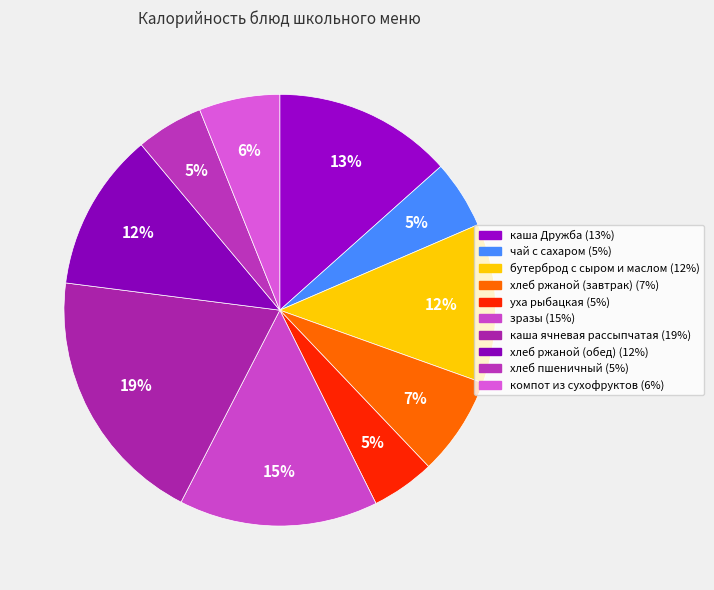

Is it true that хлеб ржаной (завтрак) is 7% of the pie?

True